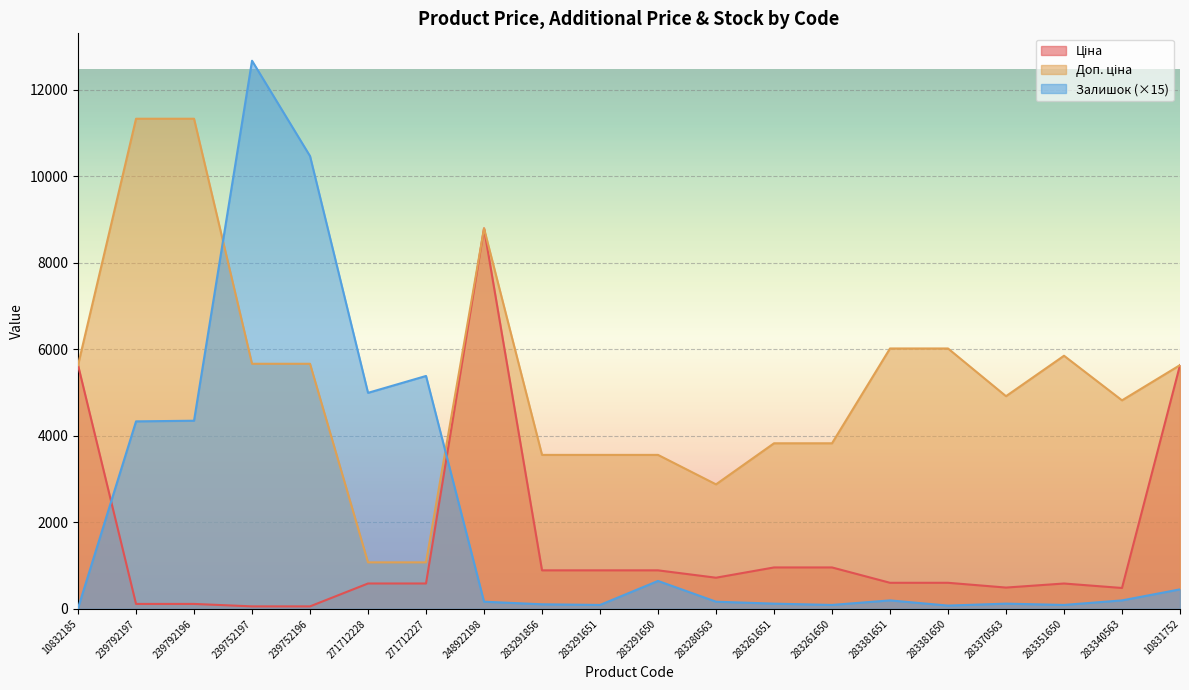

What is the difference between the Ціна values at 283261650 and 239792197?

843.8